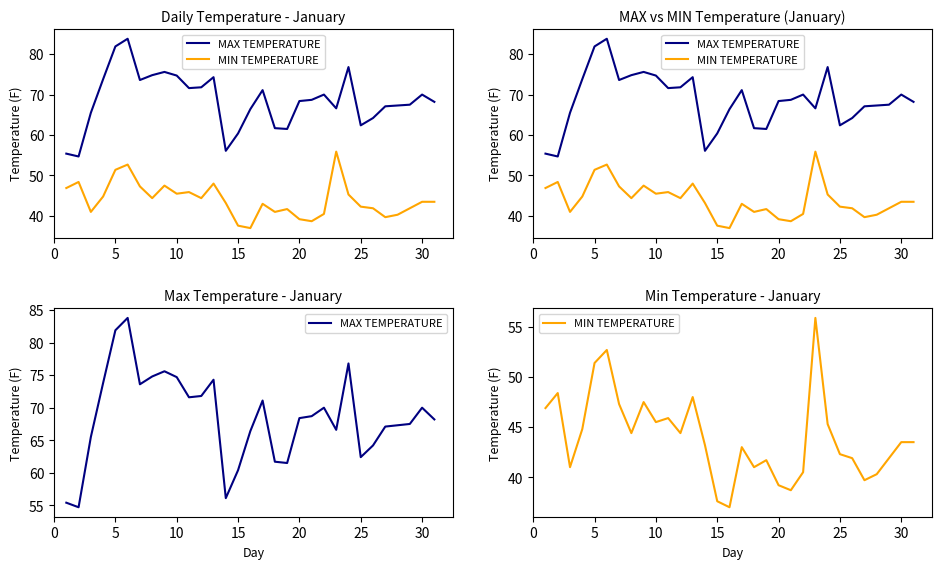

Is the value of MAX TEMPERATURE at 10 greater than the value of MIN TEMPERATURE at 25?

Yes